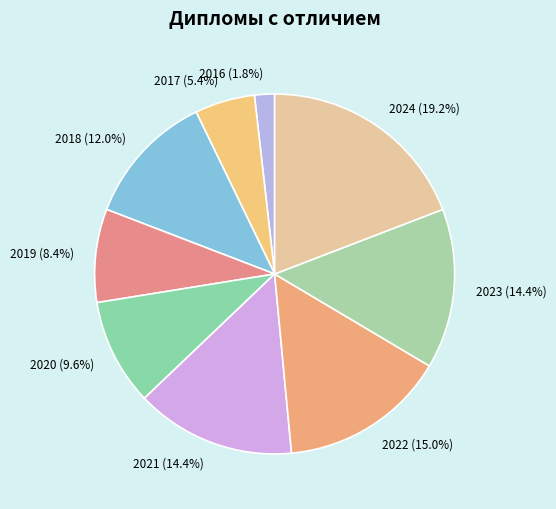

To the nearest percent, what is the average slice percentage?

11%